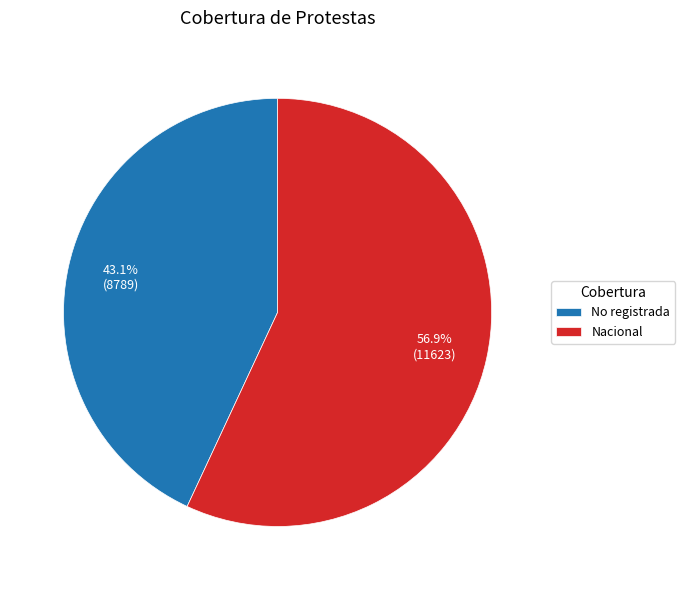

What is the ratio of the value at Nacional to the value at No registrada?

1.3